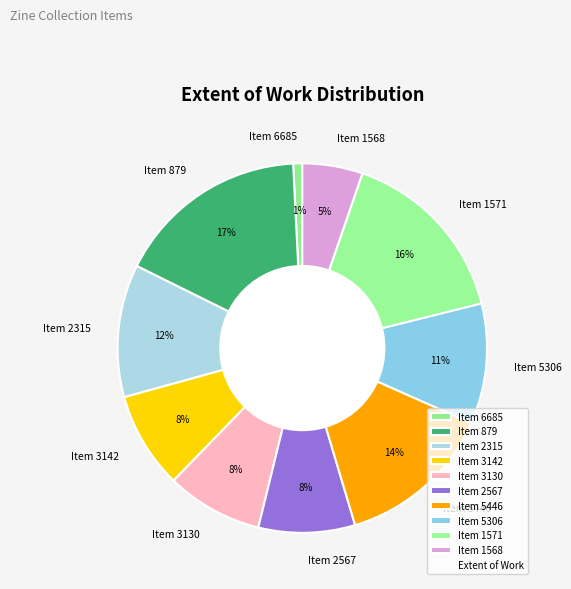

Is there a majority slice in this chart?

No